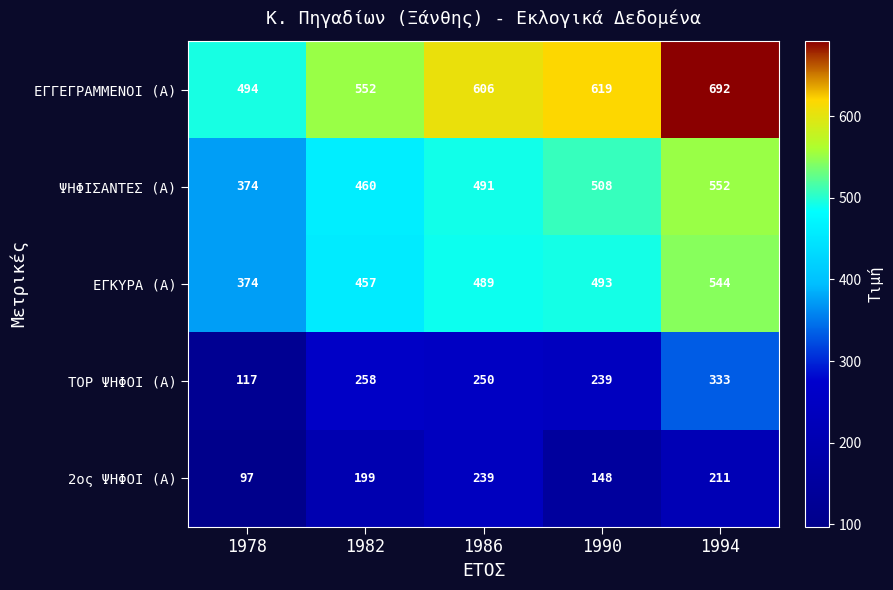

Between 1986 and 1990, which series saw the biggest shift?

2ος ΨΗΦΟΙ (Α)